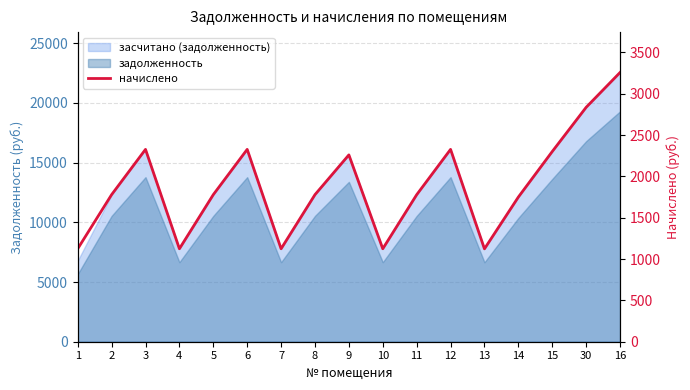

True or false: the data has more than 0 interior local peaks.

True